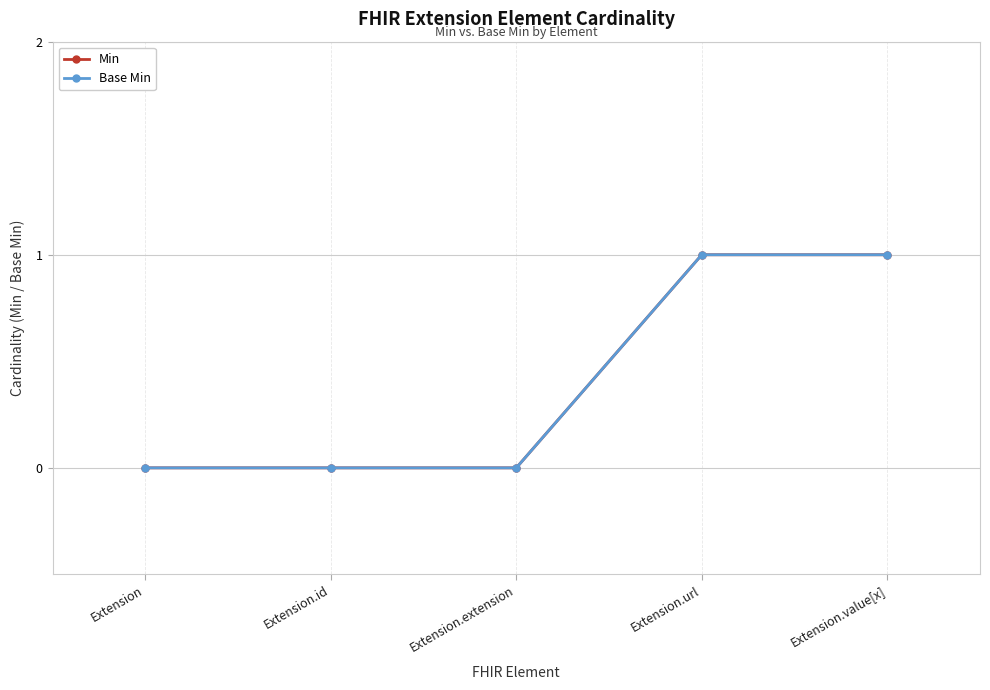

Is this an area chart (filled region under the line)?

No